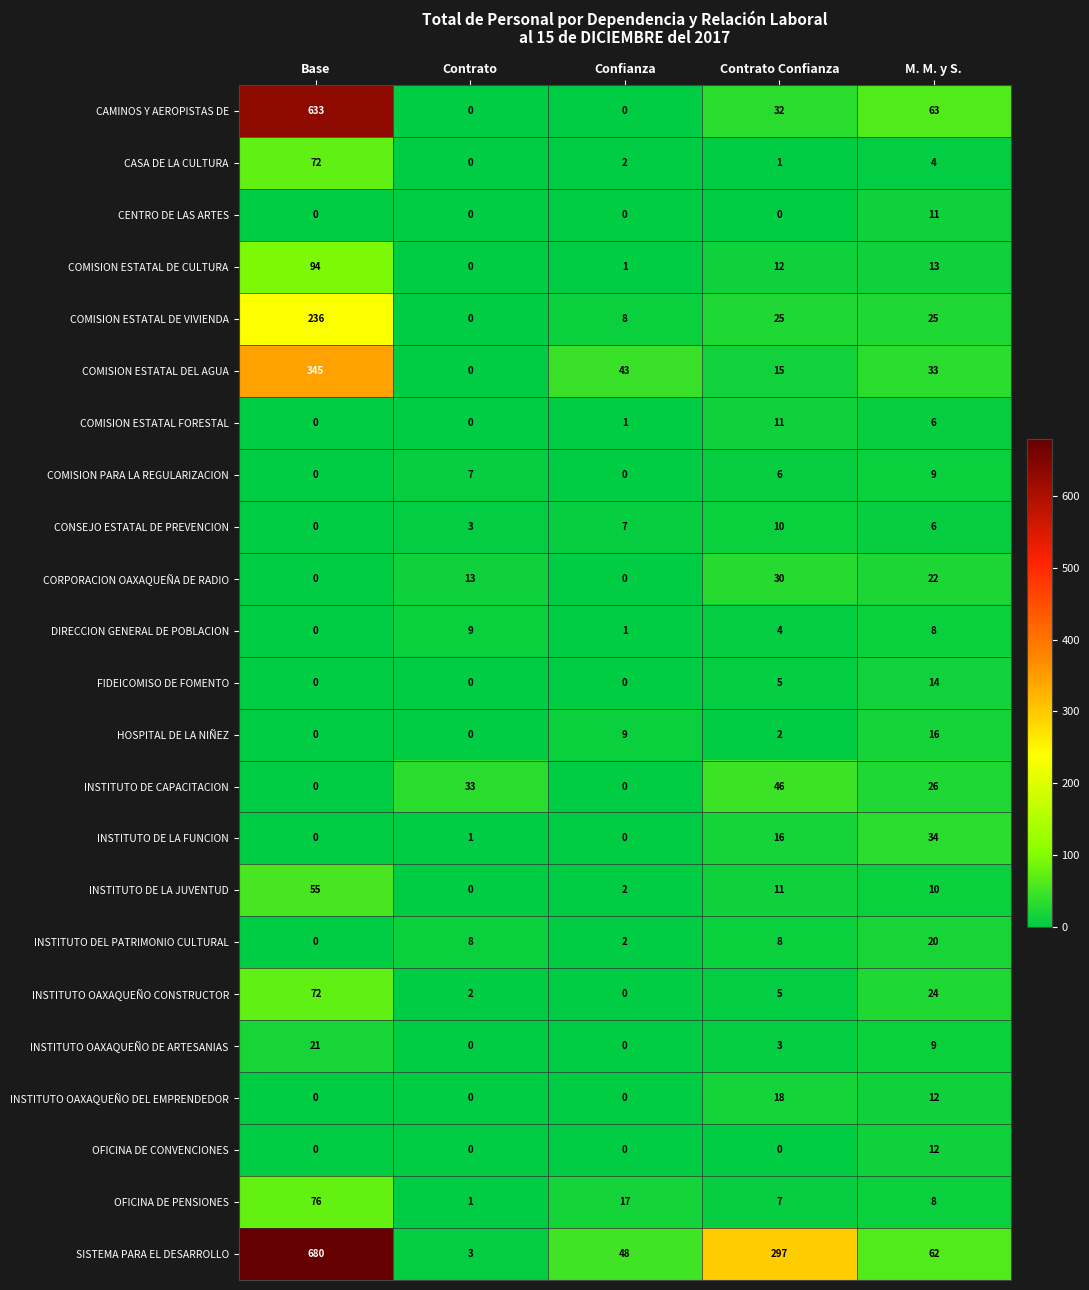

What is the spread (max minus min) of values at Contrato Confianza?

297